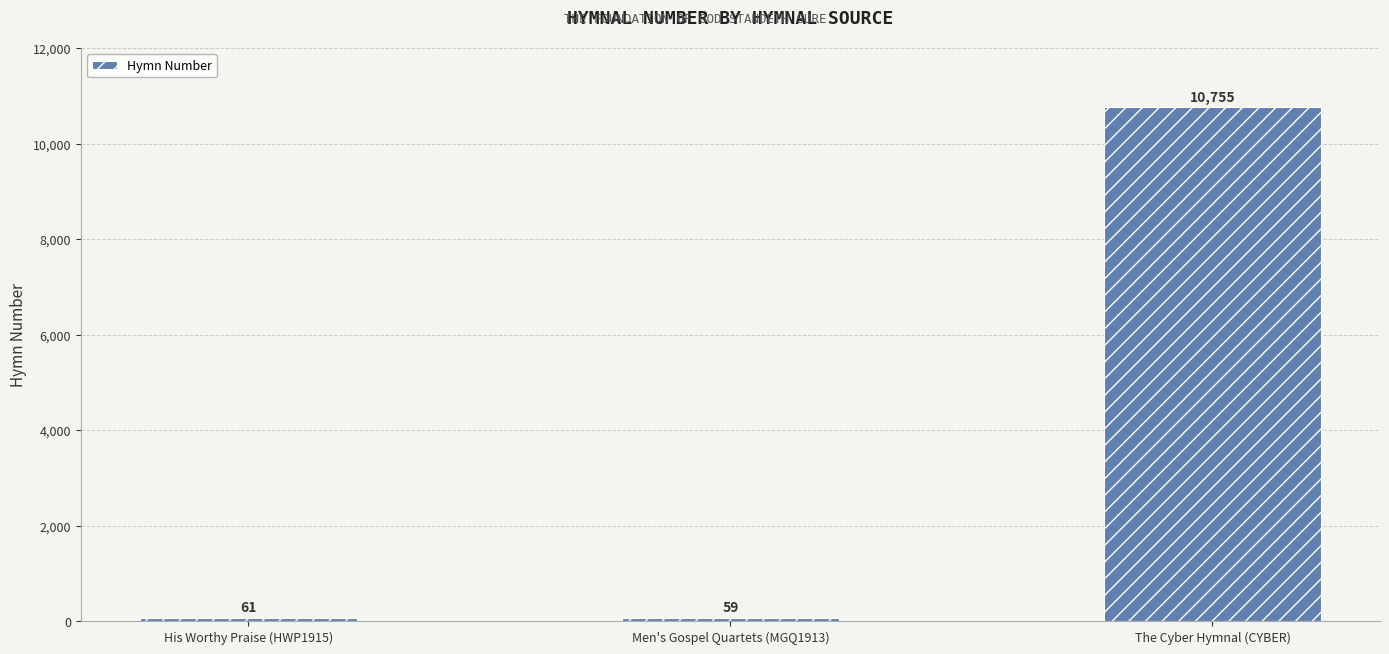

What is the value of the 3rd bar from the left?

10755